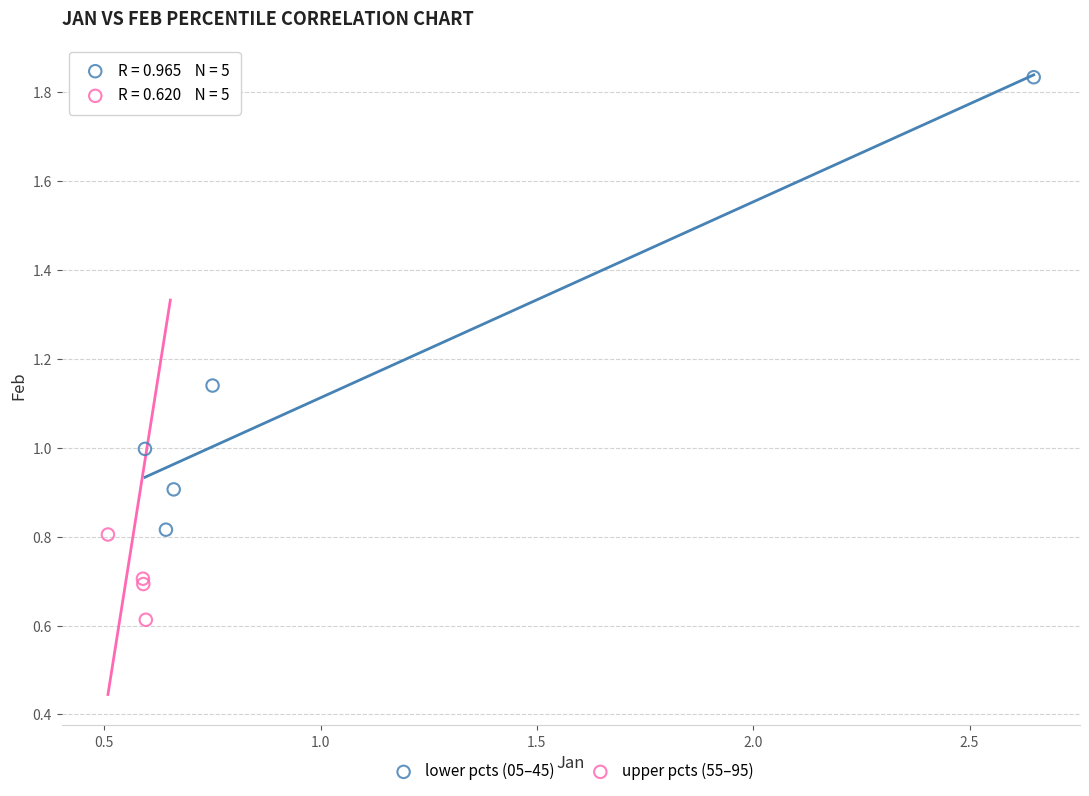

Which series reaches the minimum Y coordinate?

upper pcts (55–95)